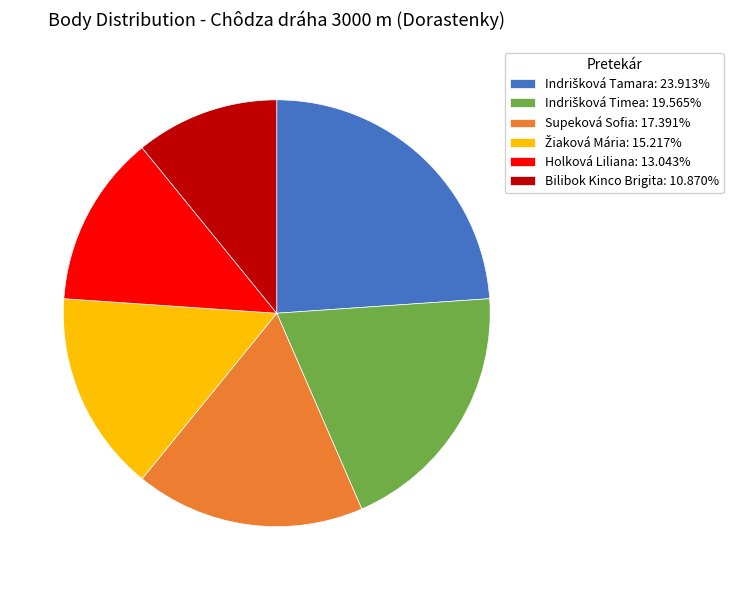

Does any single category account for the majority?

No